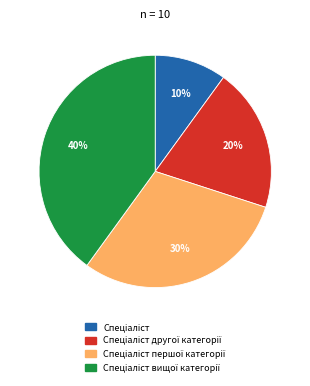

Does any single category account for the majority?

No